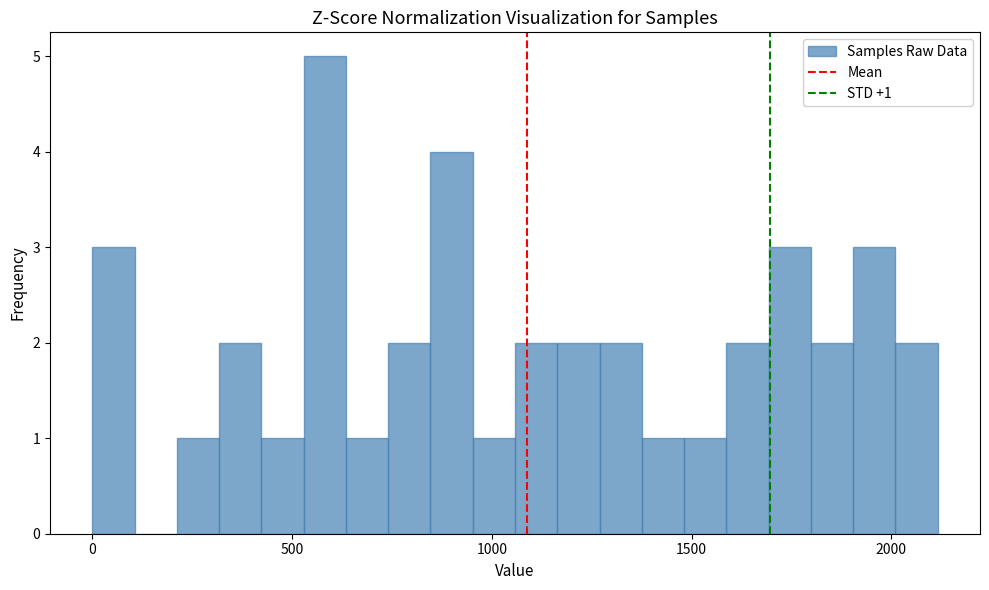

Around what value on the x-axis is the tallest bar? Give the approximate position of its centre, as read against the axis.

600